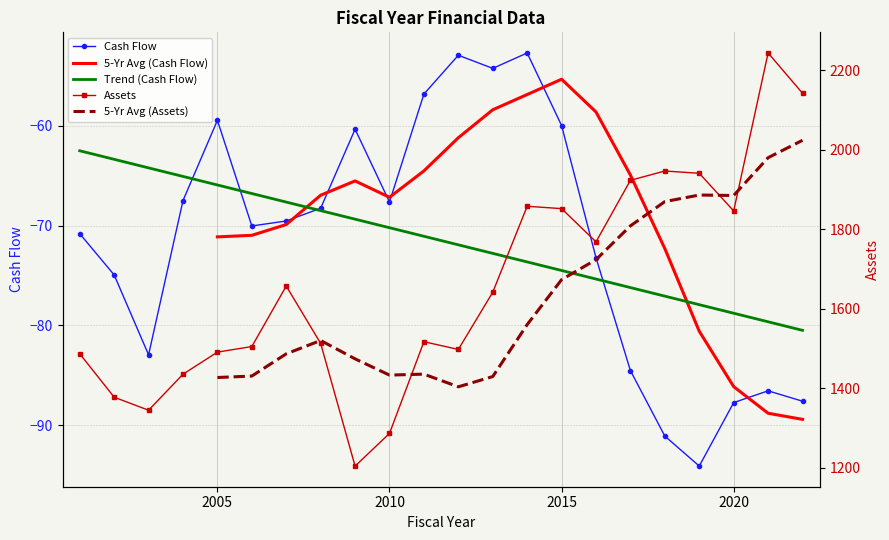

The Assets series shows 1344.2 at 2003. True or false?

True